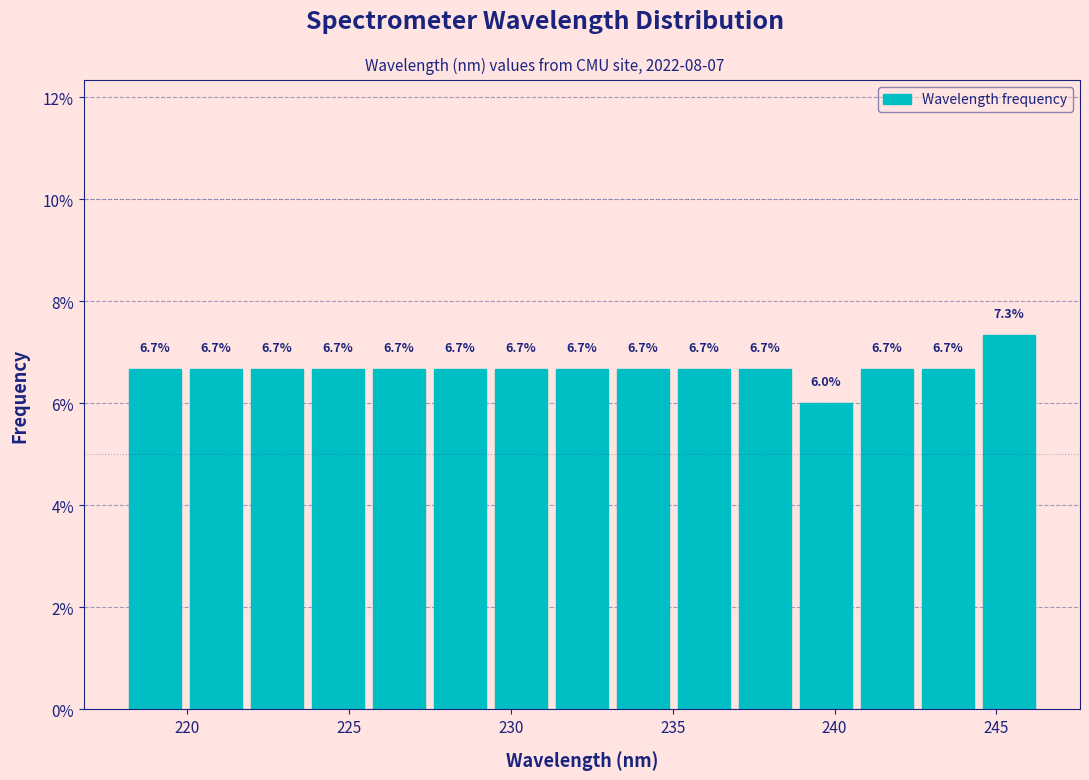

Around what value on the x-axis is the tallest bar? Give the approximate position of its centre, as read against the axis.

245.5